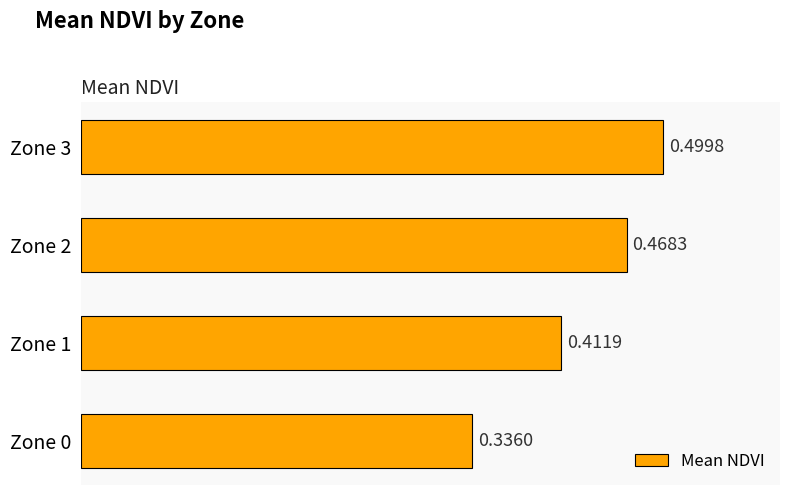

Rank the categories by value from lowest to highest.

Zone 0, Zone 1, Zone 2, Zone 3